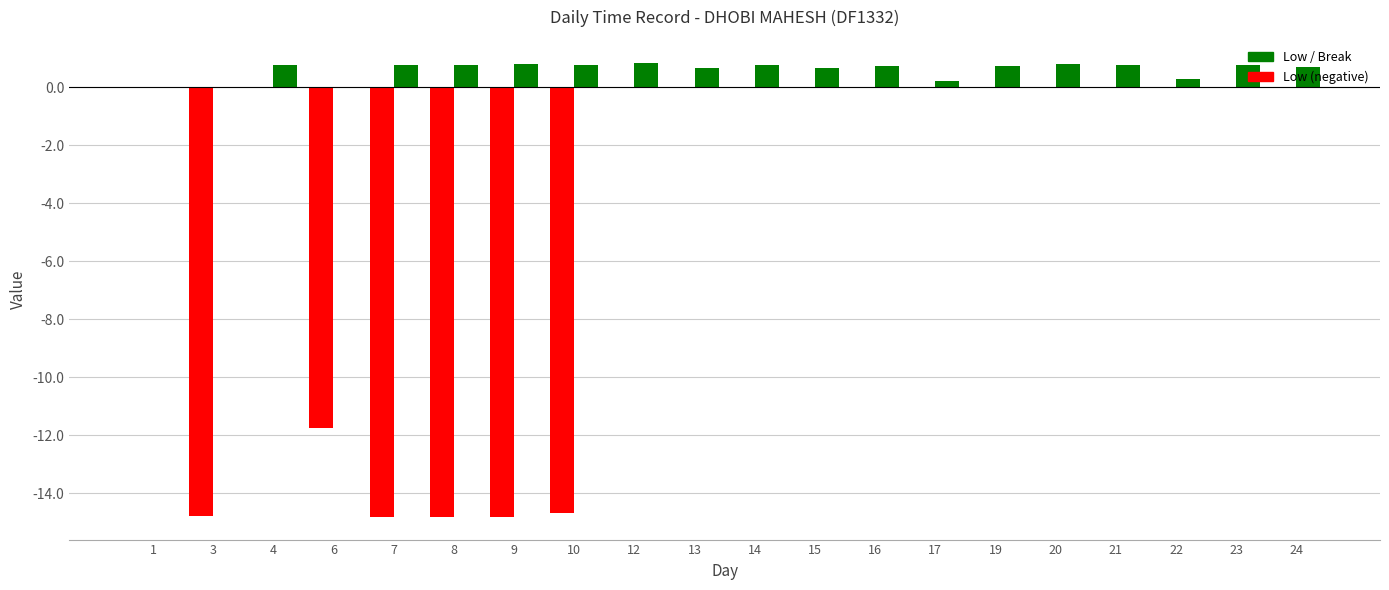

How many groups of bars are there?

20